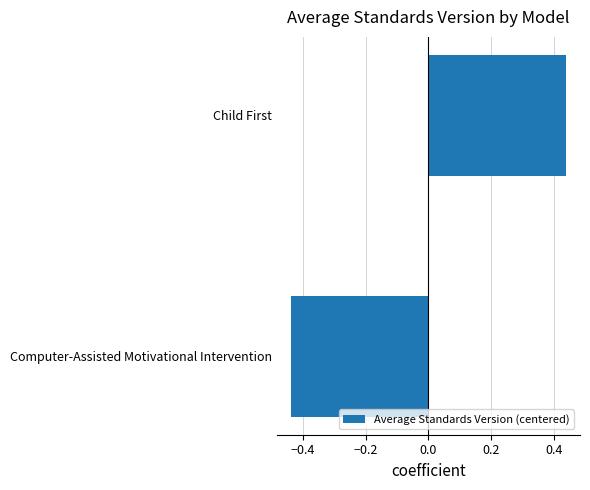

What is the difference between the maximum and minimum values?

0.9